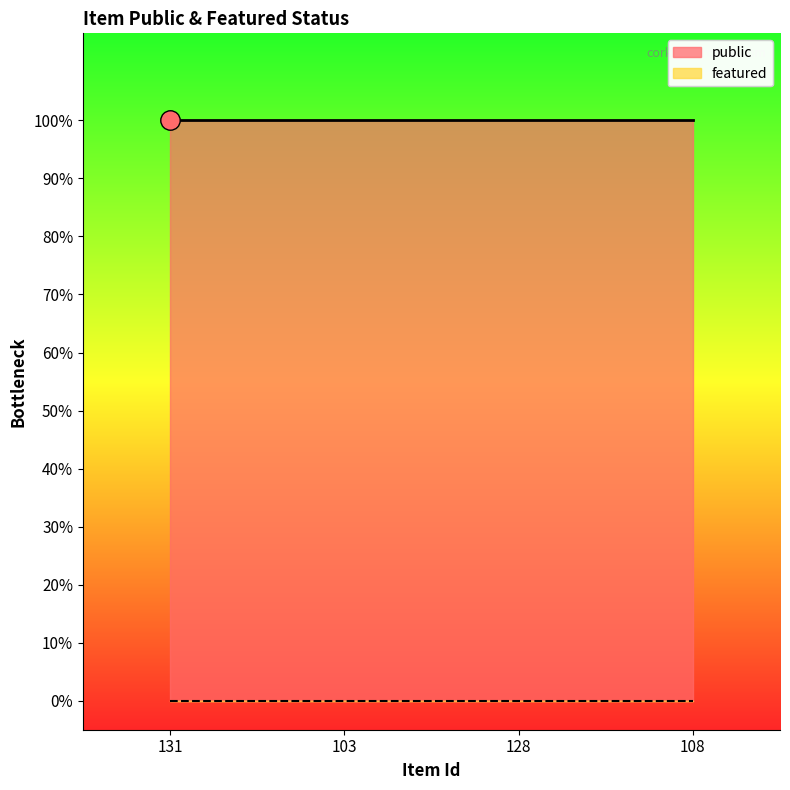

Reading left to right, extract all data points from this chart.

public: 131=1	103=1	128=1	108=1
featured: 131=0	103=0	128=0	108=0